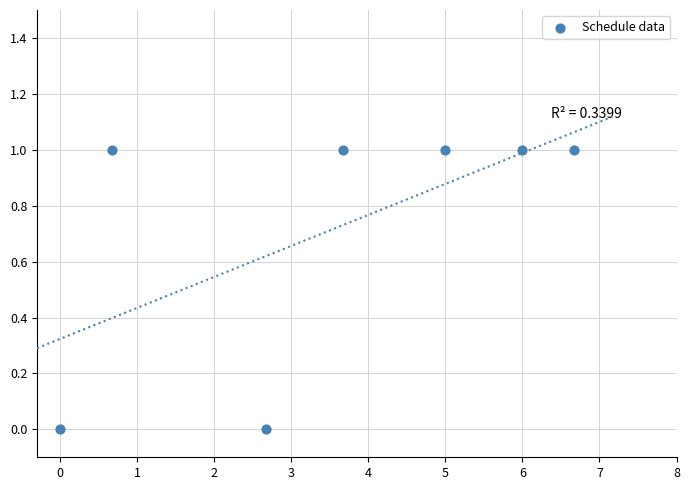

Count the number of points in this scatter plot.

7